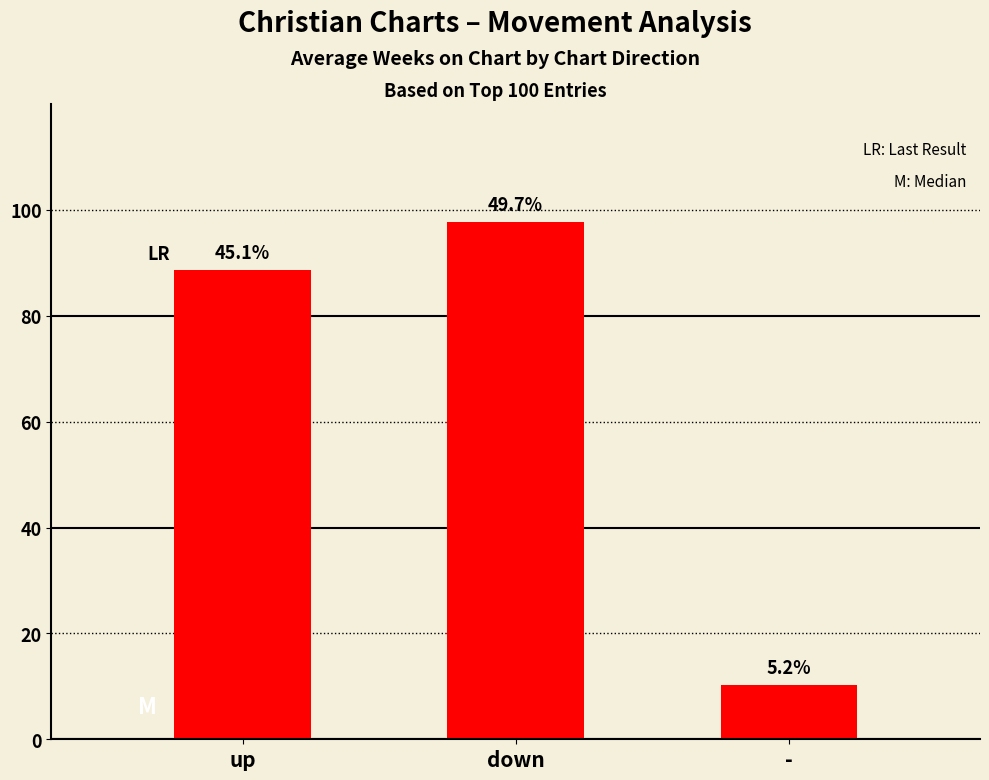

What is the label of the 3rd bar from the left?

-